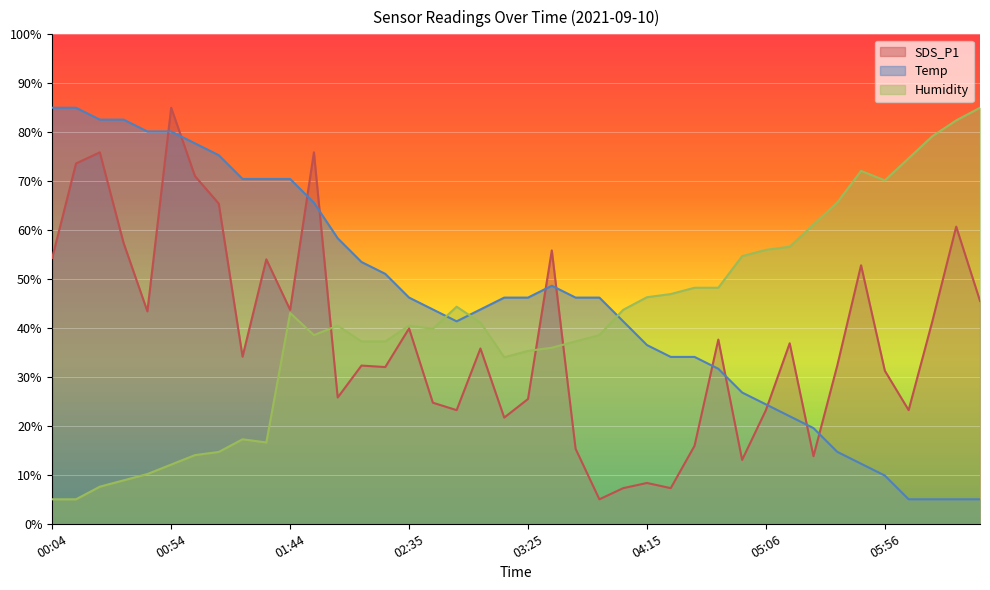

Is it true that SDS_P1 equals 30.7 at 02:55?

False